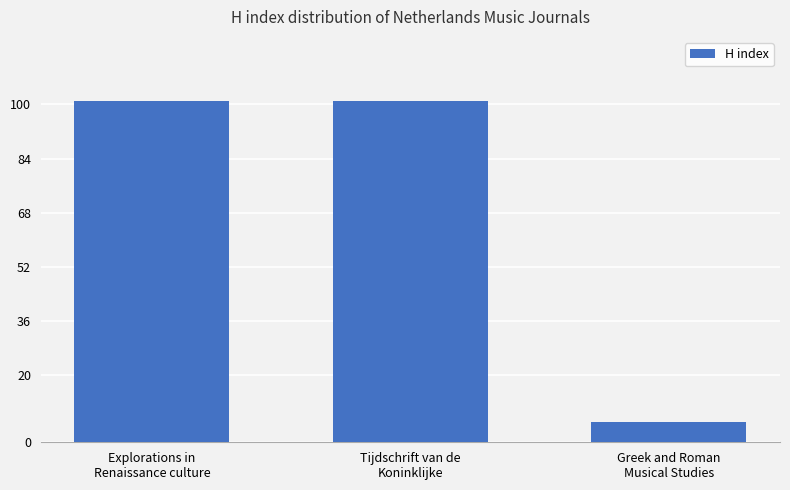

What is the difference between the maximum and minimum values?

95